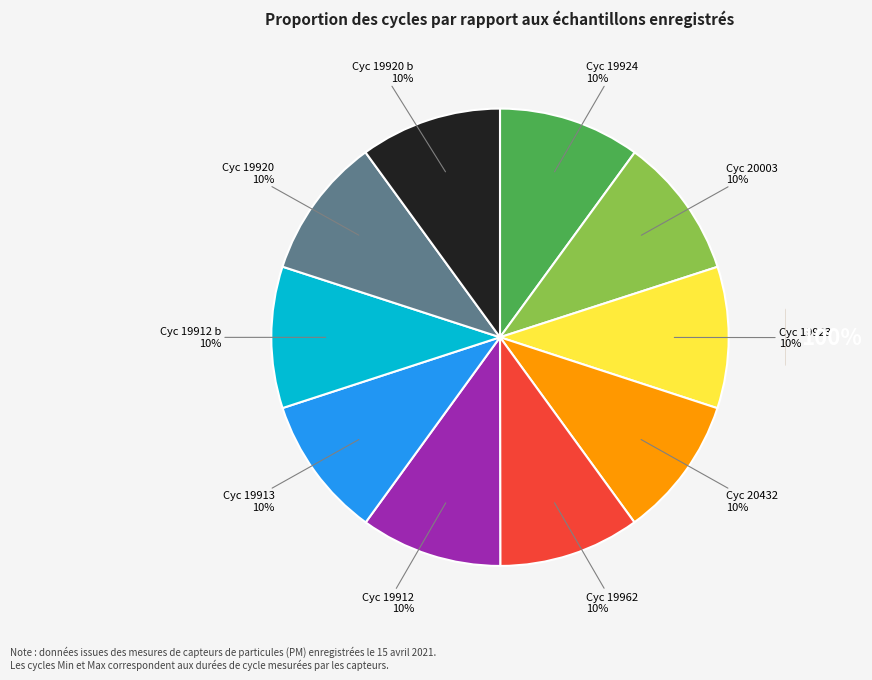

Count the number of slices in the pie.

10